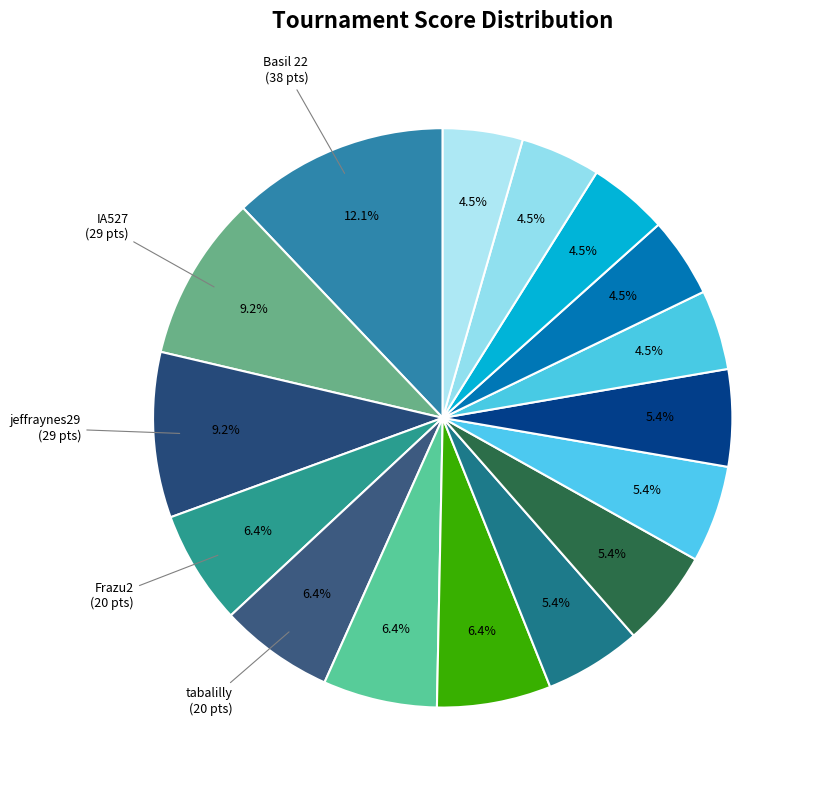

To the nearest percent, what is the average slice percentage?

6%